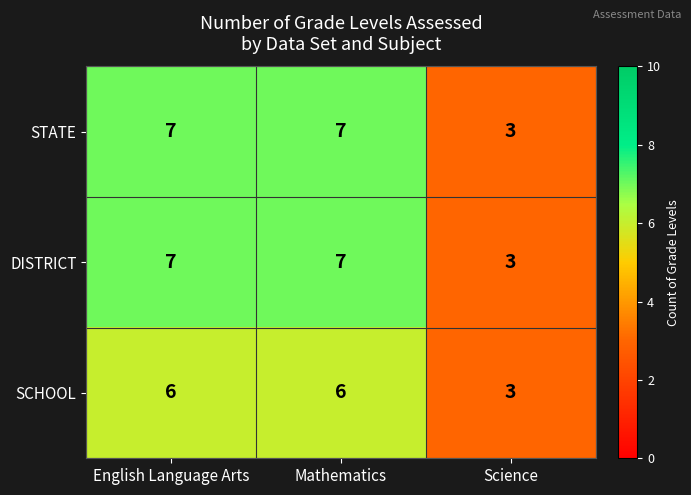

Is the value of STATE at Mathematics greater than the value of SCHOOL at Mathematics?

Yes